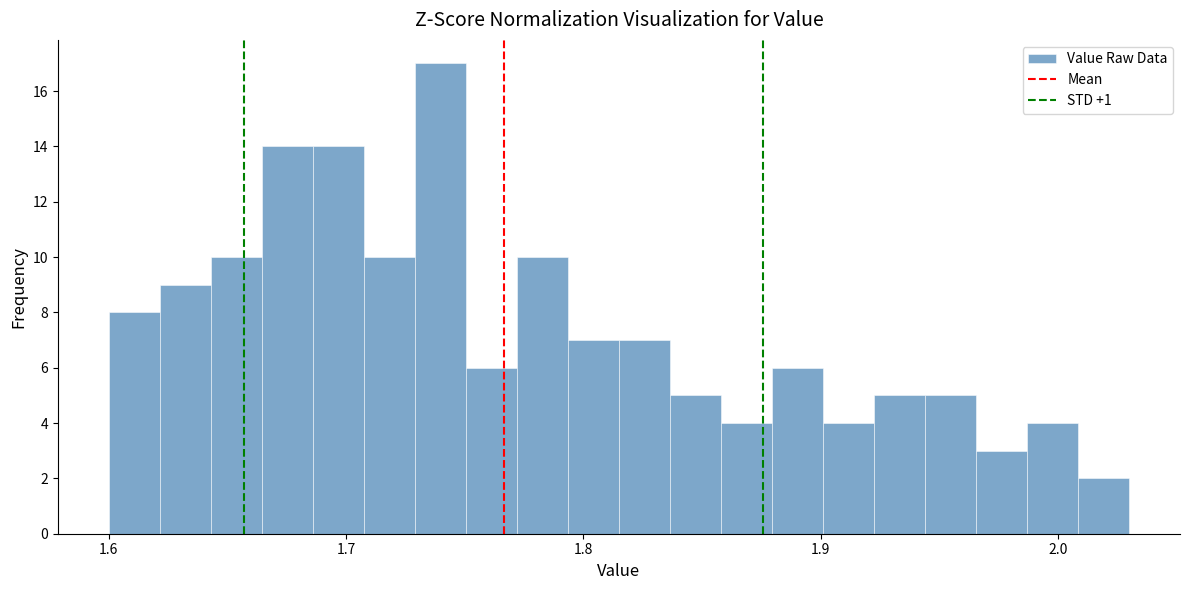

Around what value on the x-axis is the tallest bar? Give the approximate position of its centre, as read against the axis.

1.74